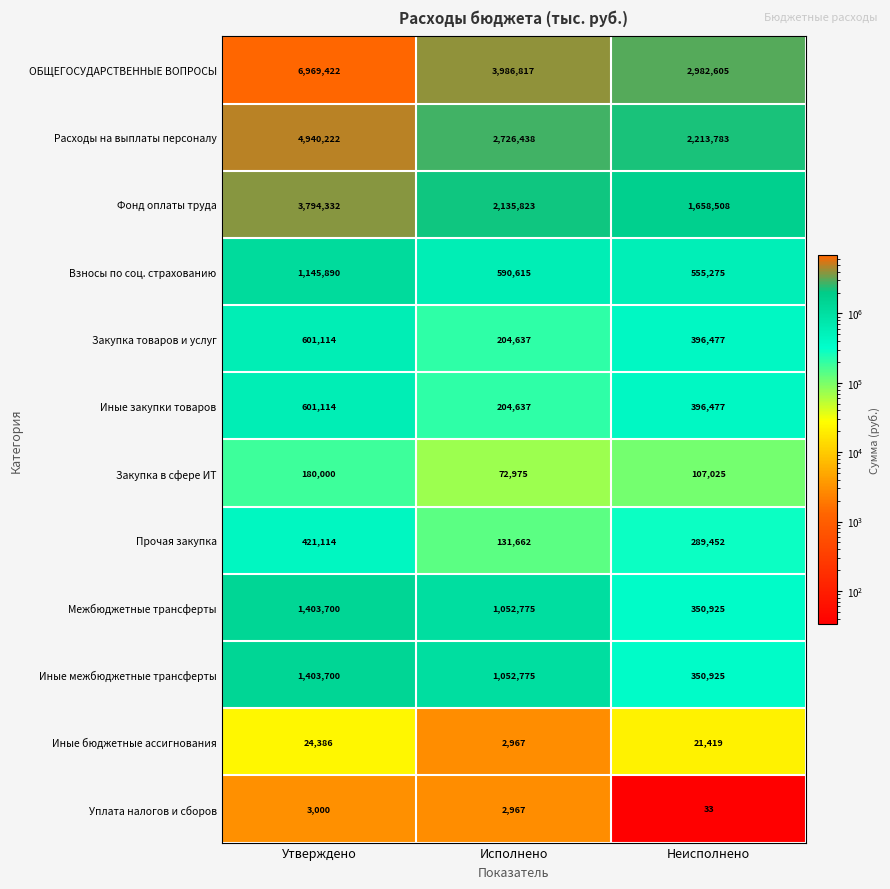

Read the Иные закупки товаров value at Исполнено, to the nearest 10.

204640